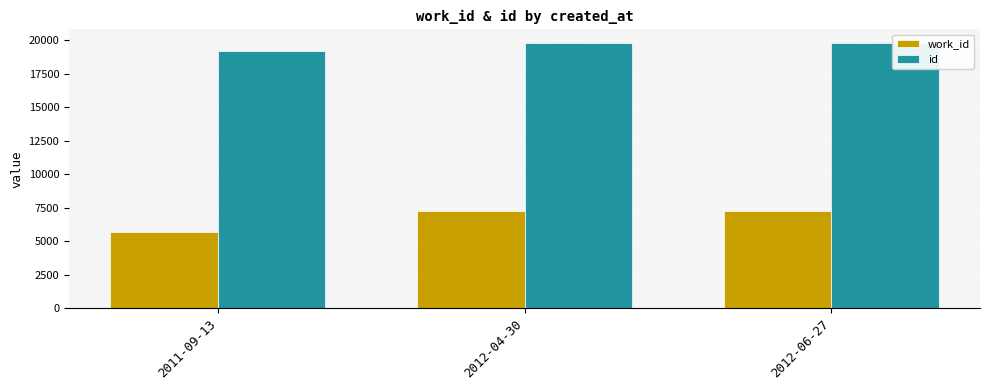

What is the minimum value shown in the chart?

5658